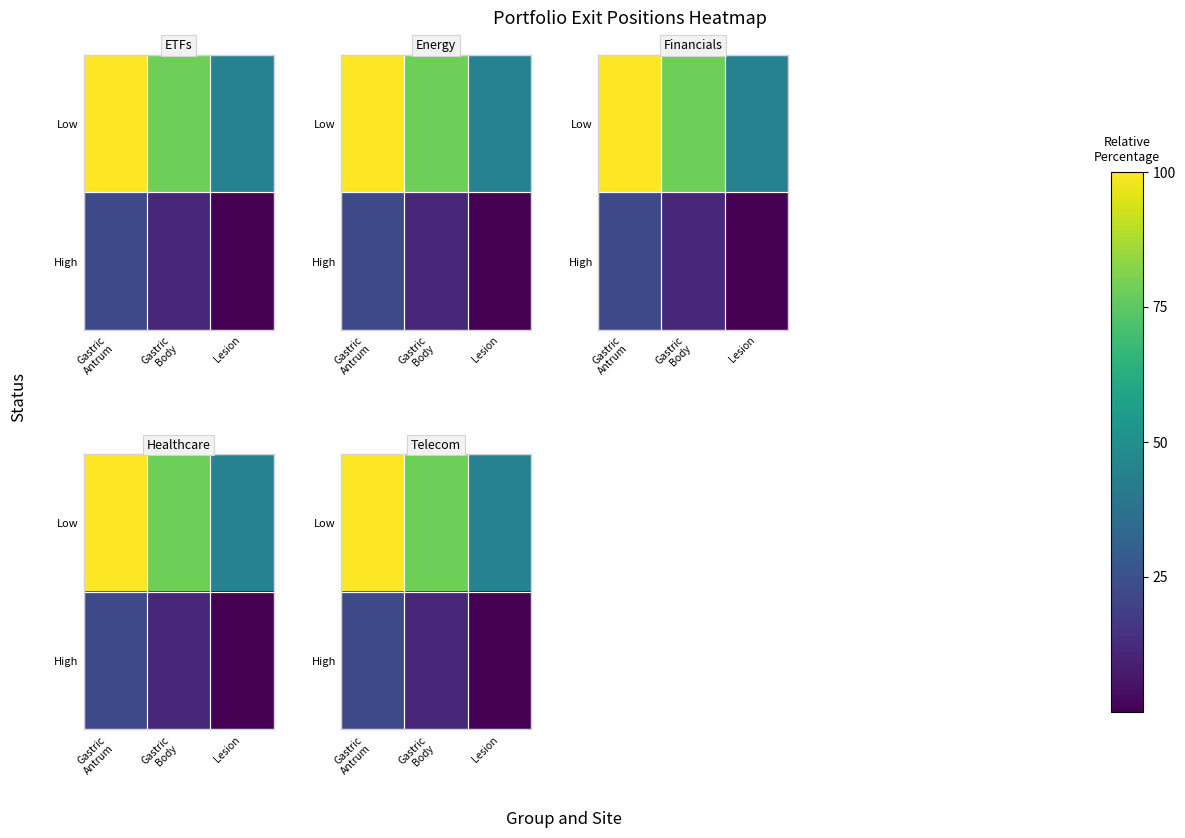

True or false: Low has a value of 100.0 at Gastric Antrum.

True